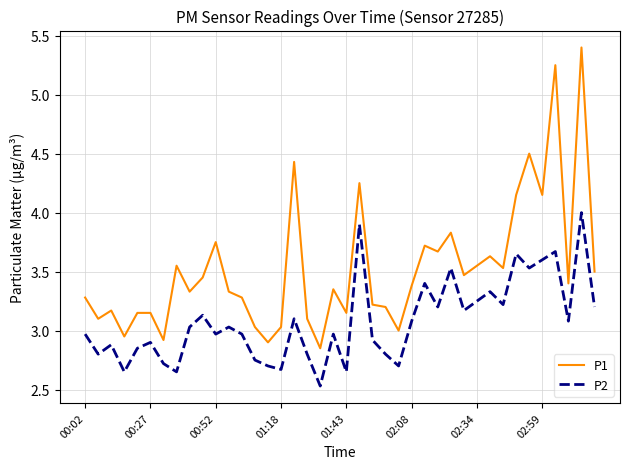

Which series has the largest total across all categories?

P1